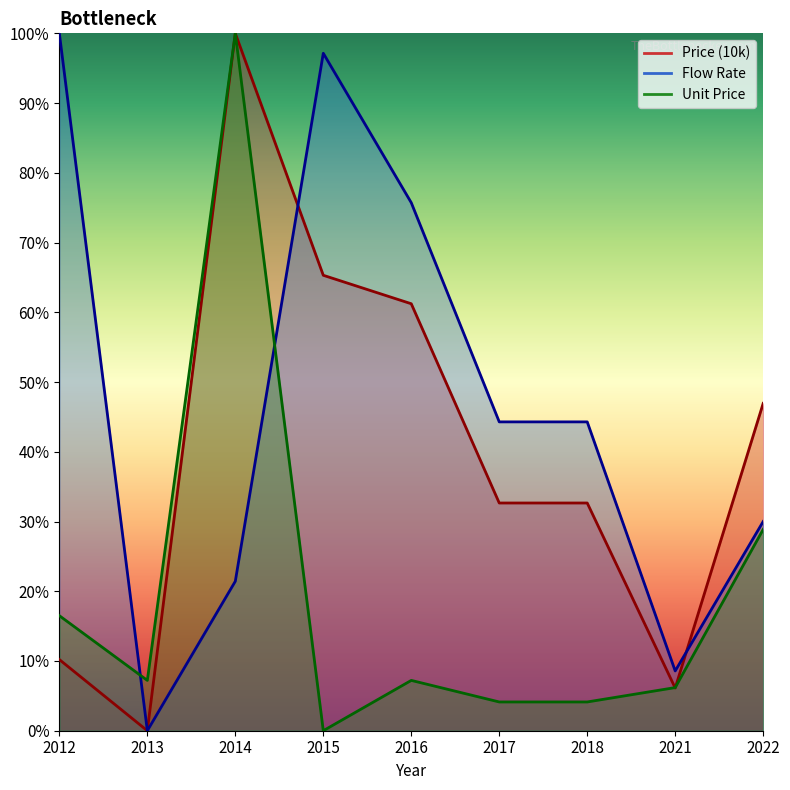

Which series changed the most between 2012 and 2021?

Flow Rate